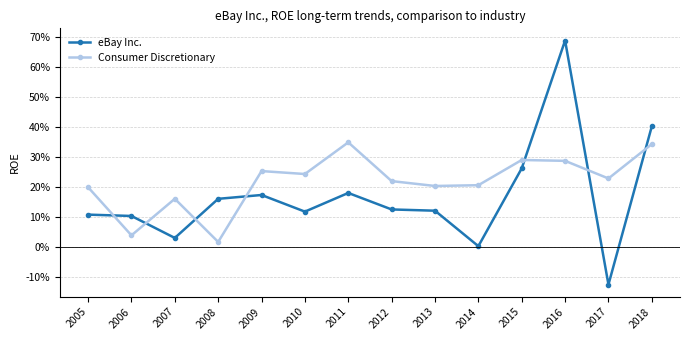

True or false: eBay Inc. and Consumer Discretionary intersect in this chart.

True